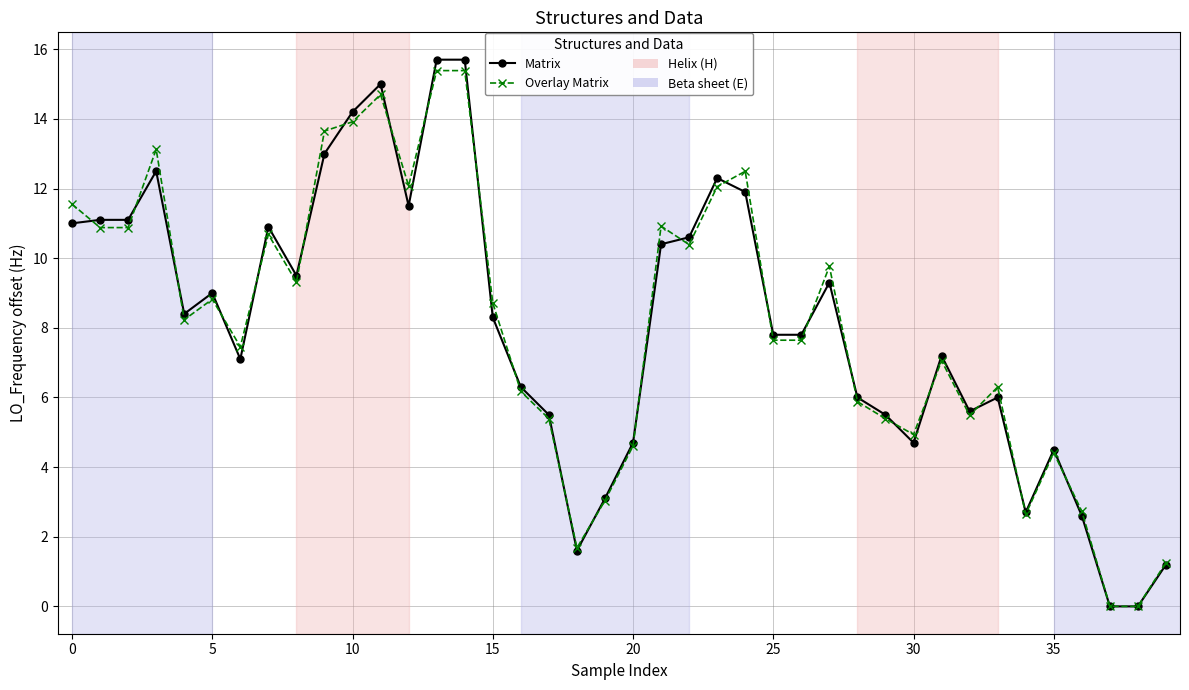

True or false: Matrix has more than 2 interior local peaks.

True